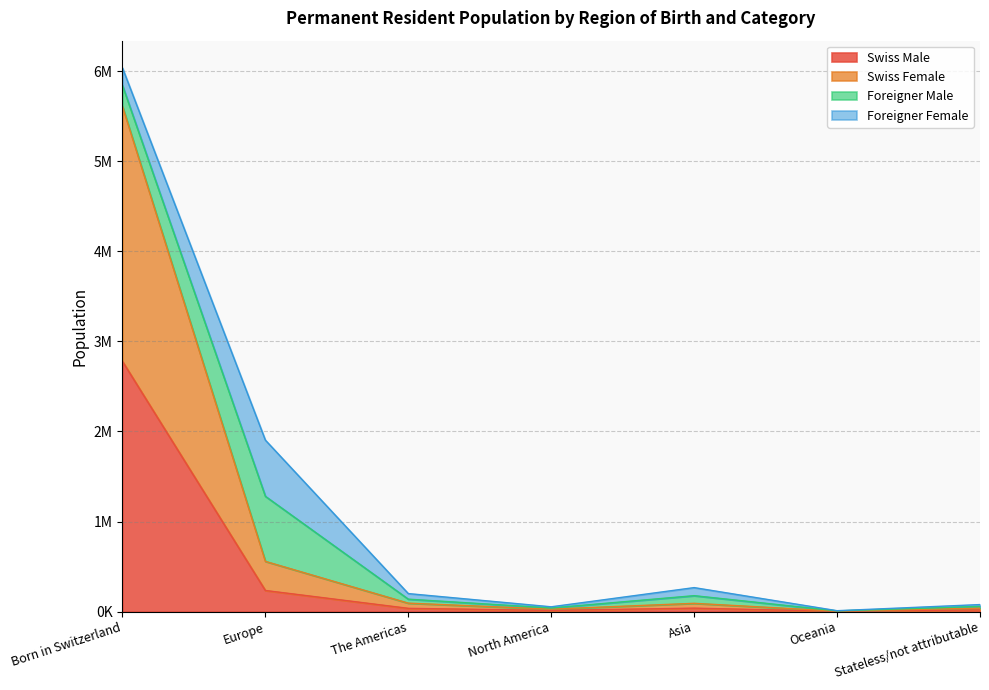

Does the chart have visible grid lines?

Yes